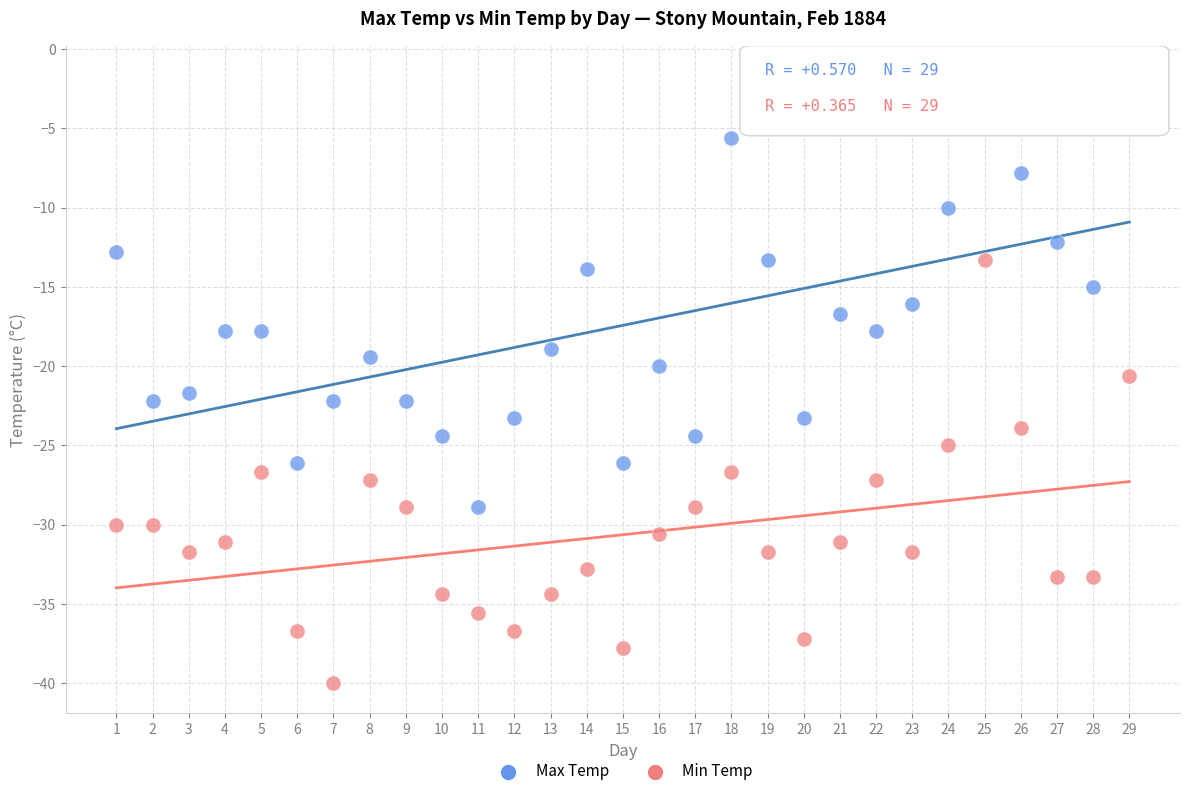

Which series reaches the minimum Y coordinate?

Min Temp